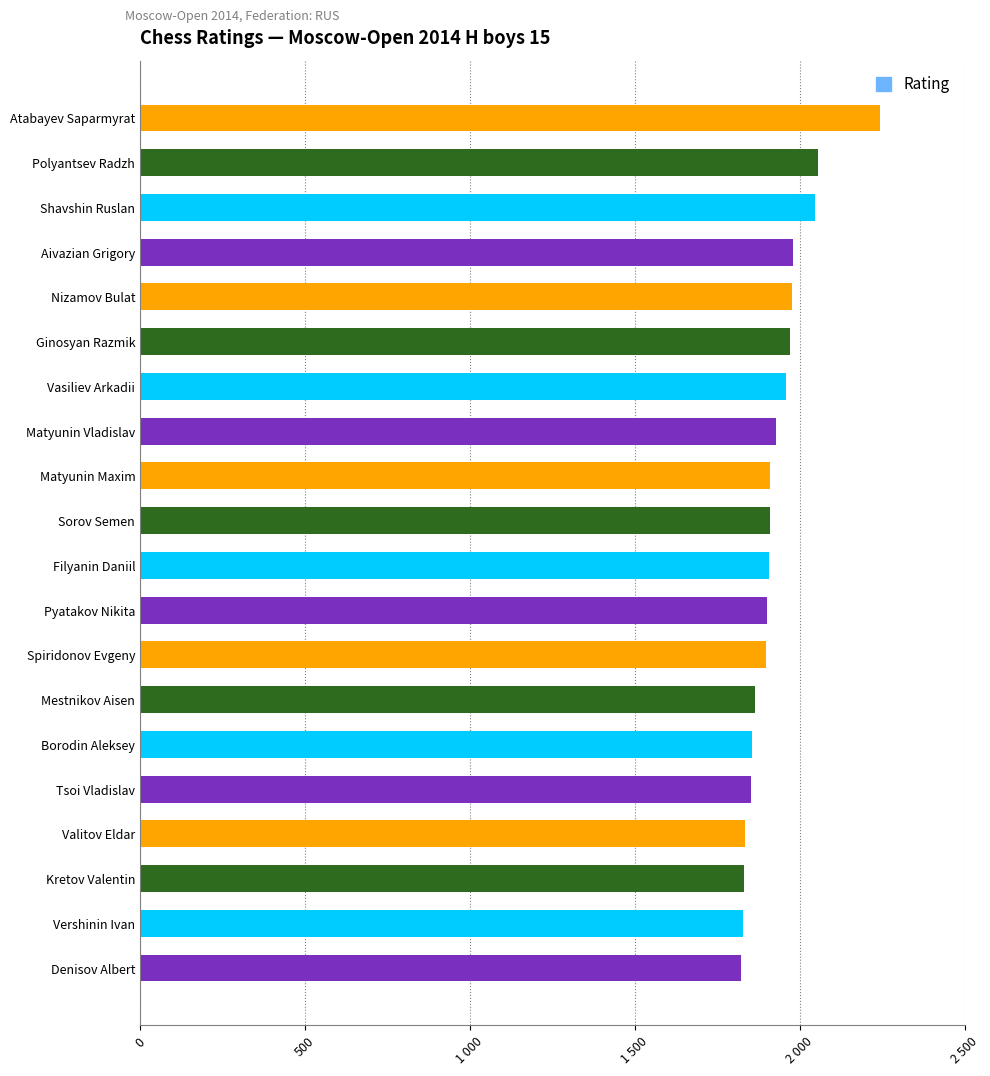

Does the chart contain any negative values?

No